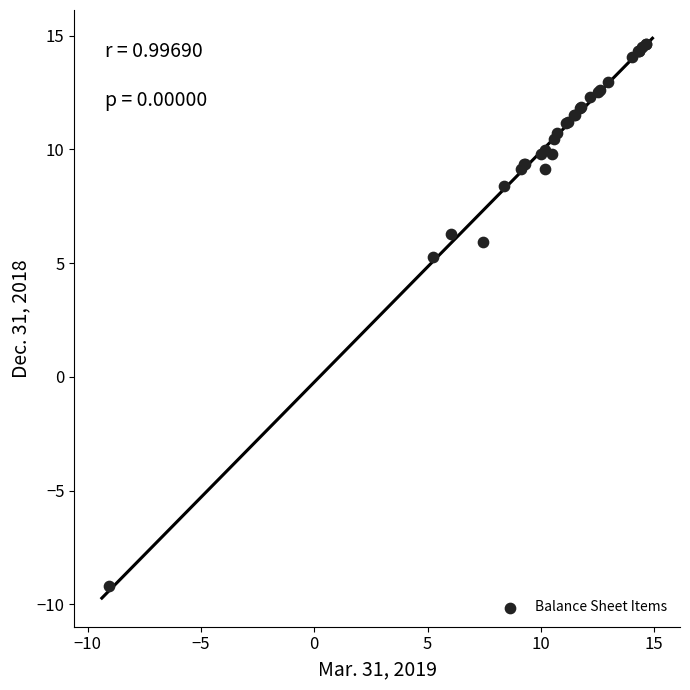

What Y value in the scatter plot is closest to 2?

5.3